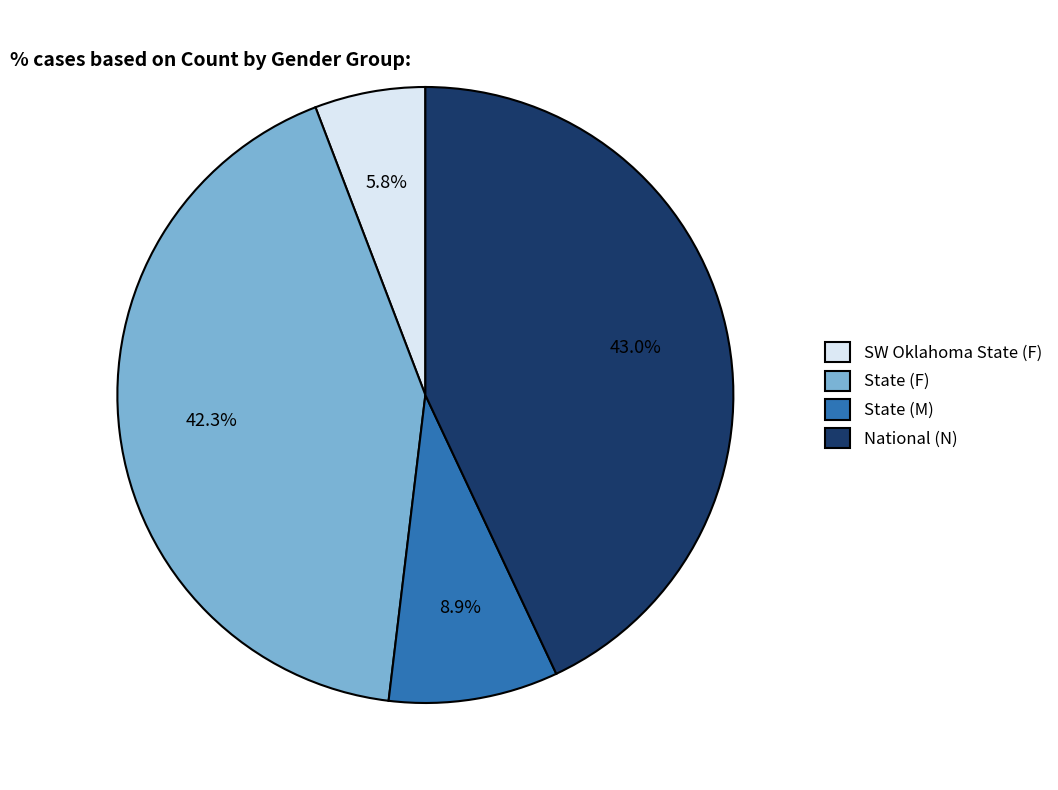

To the nearest percent, what is the average slice percentage?

25%